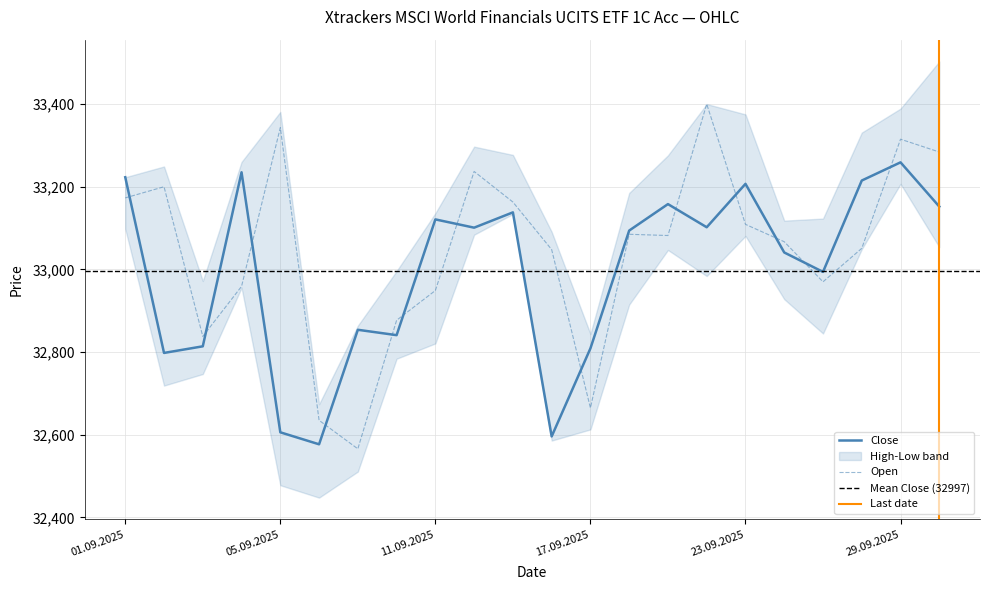

What is the maximum value for Open?

33400